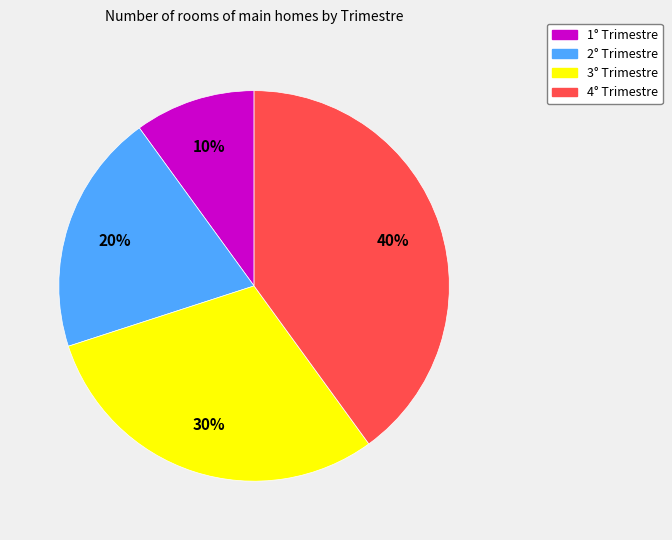

Does 1° Trimestre represent more than half of the total?

No